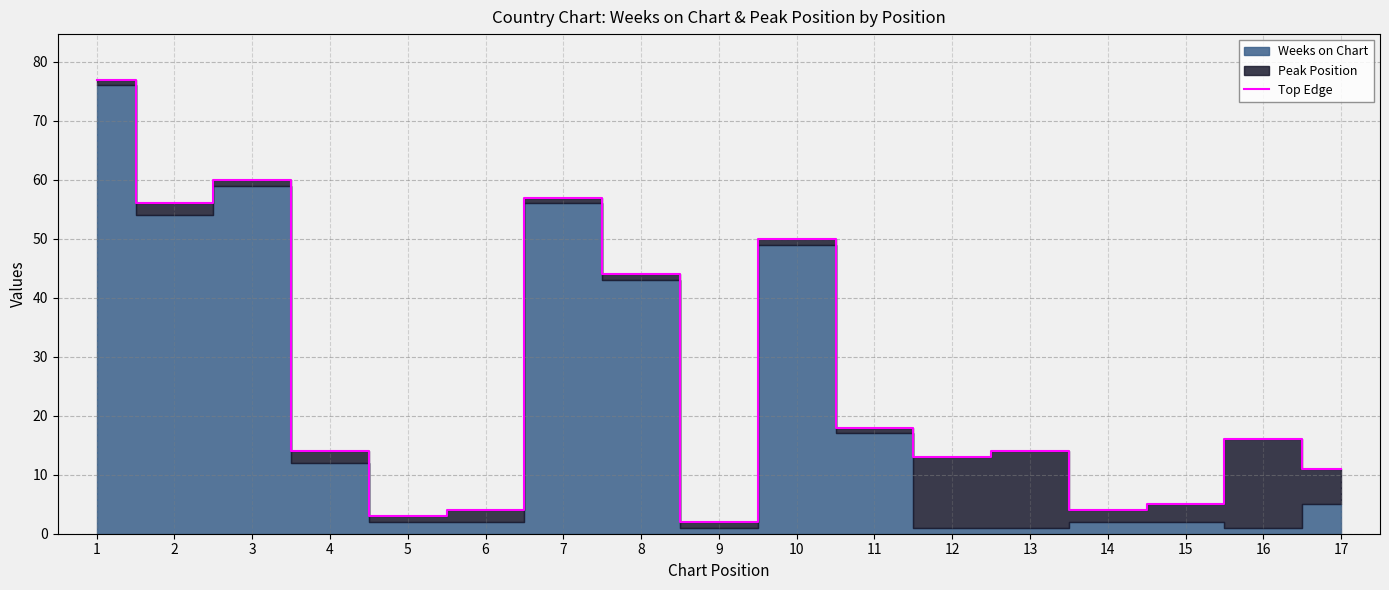

What is the difference between the maximum and minimum values?

75